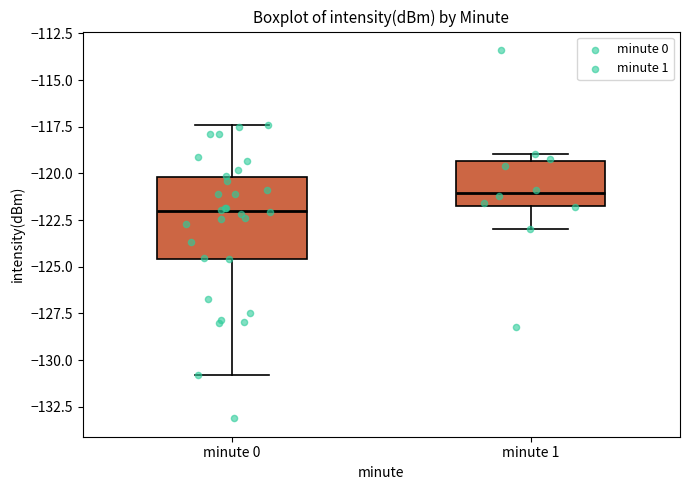

Which box's median line is the lowest?

minute 0